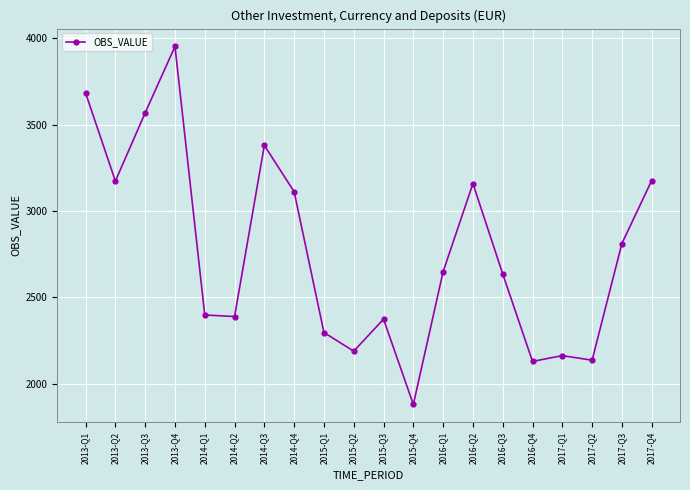

What is the sum of the values at 2014-Q3 and 2016-Q1?

6029.3